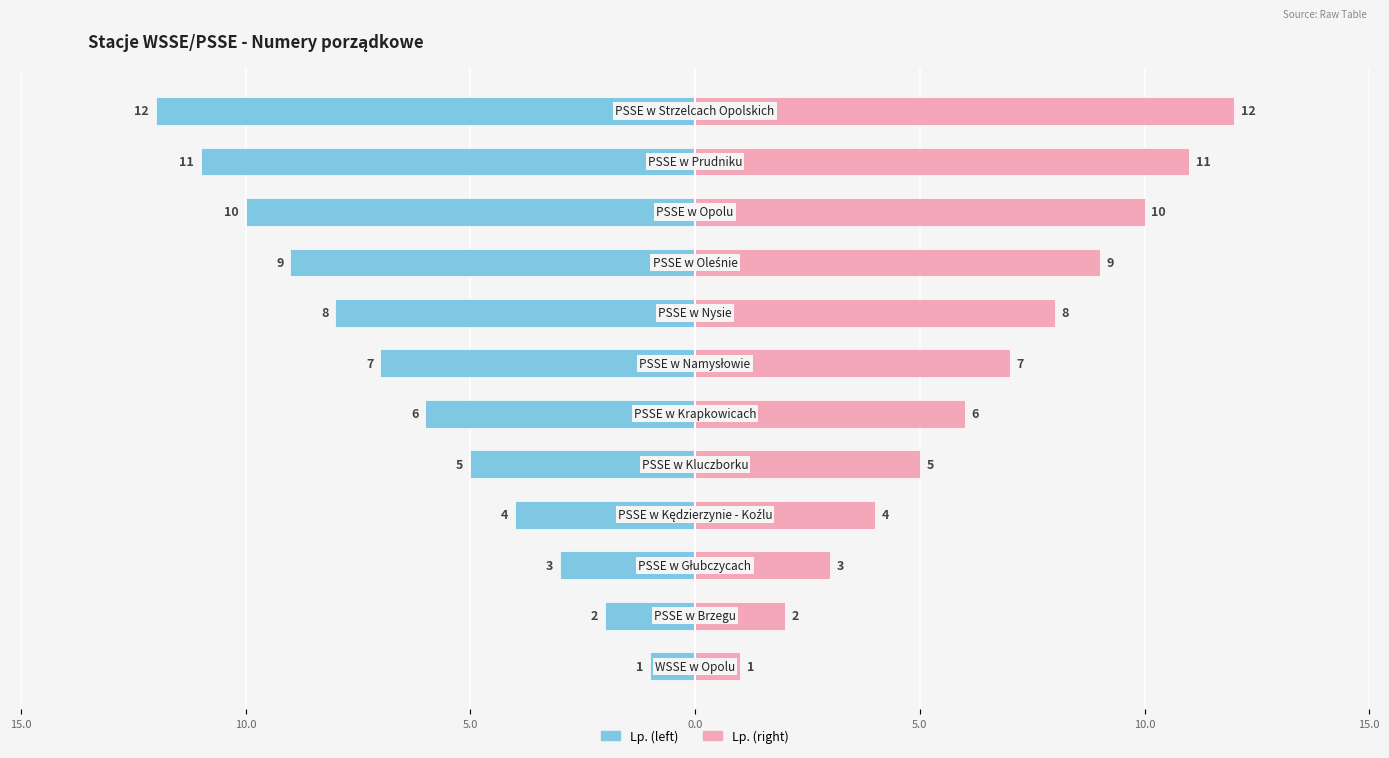

How many bars are there in each group?

2